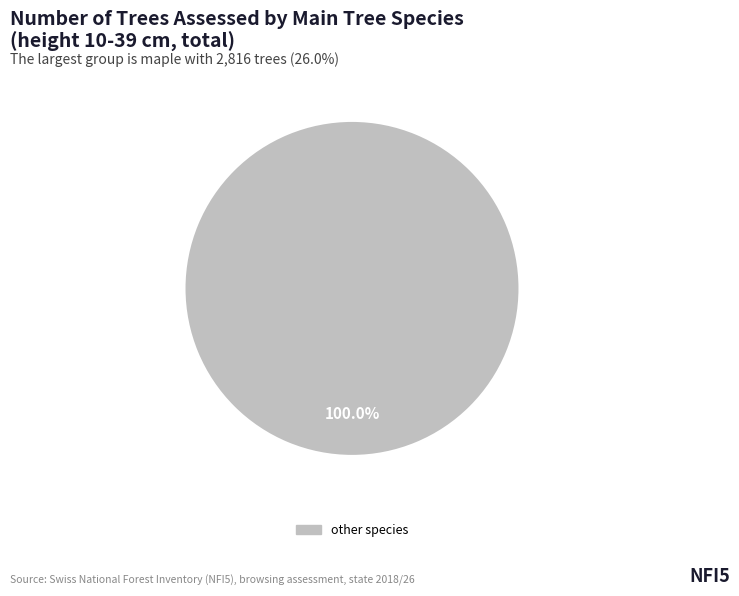

Does any single category account for the majority?

Yes